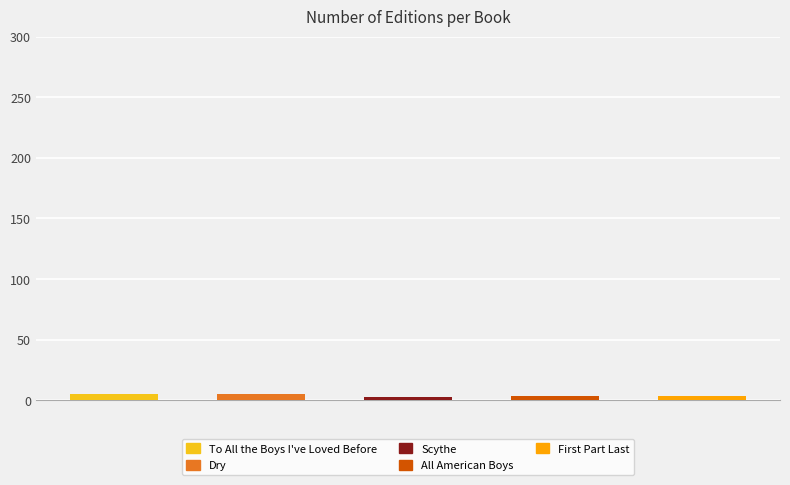

Does the chart contain any negative values?

No